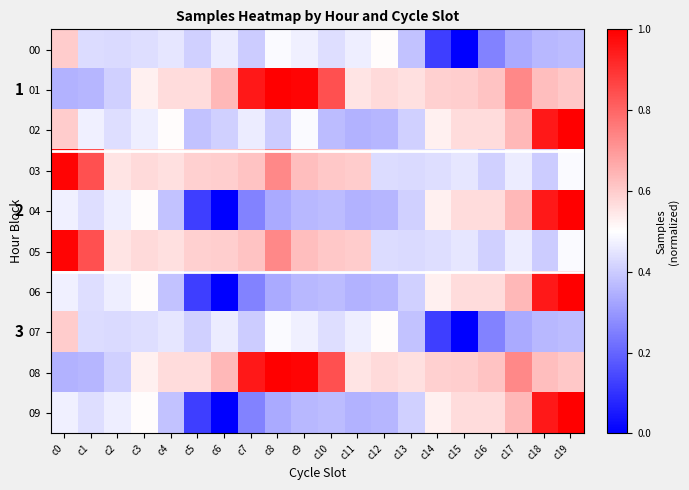

At which label does 00 reach its peak?

c0